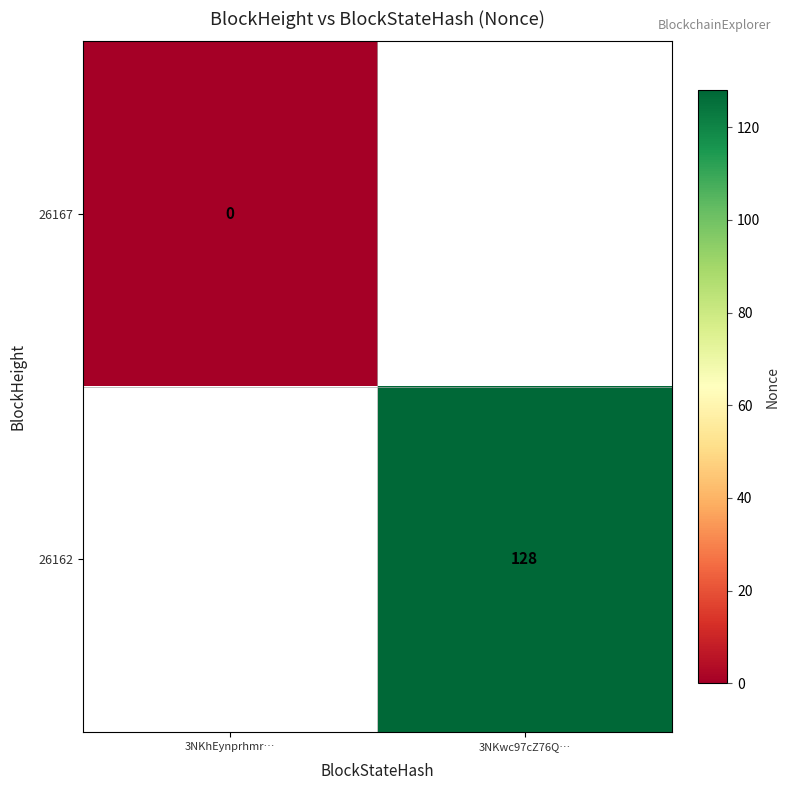

The value of 26162 at 3NKwc97cZ76Q… is 169. True or false?

False